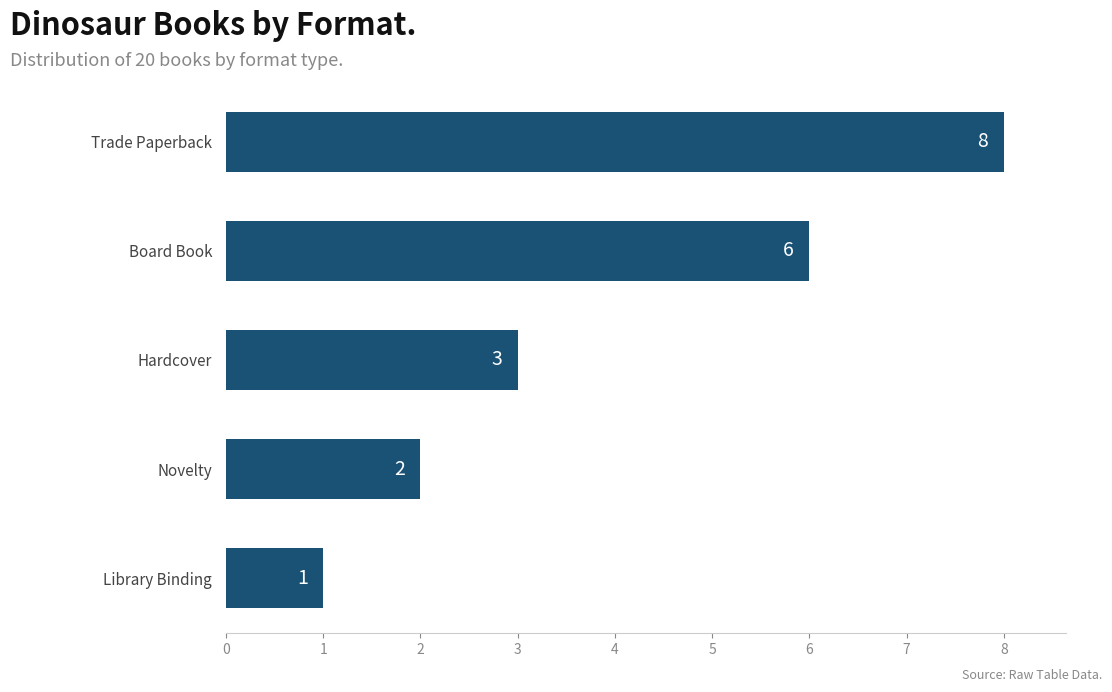

List the labels in order of value, largest first.

Trade Paperback, Board Book, Hardcover, Novelty, Library Binding